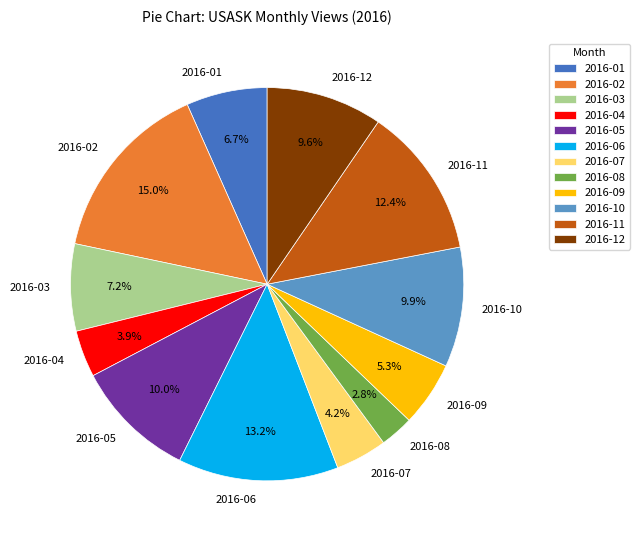

Which category has the biggest portion of the pie?

2016-02